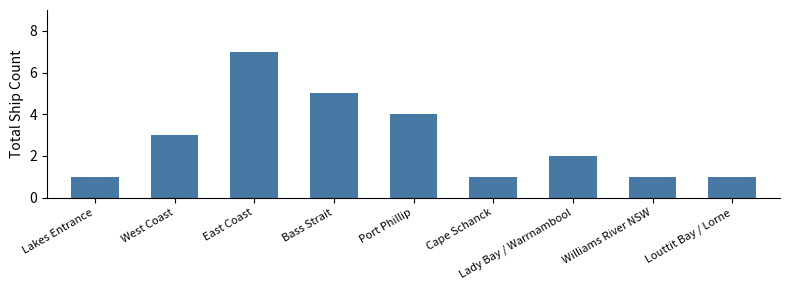

What is the difference between the values at Louttit Bay / Lorne and Lady Bay / Warrnambool?

1